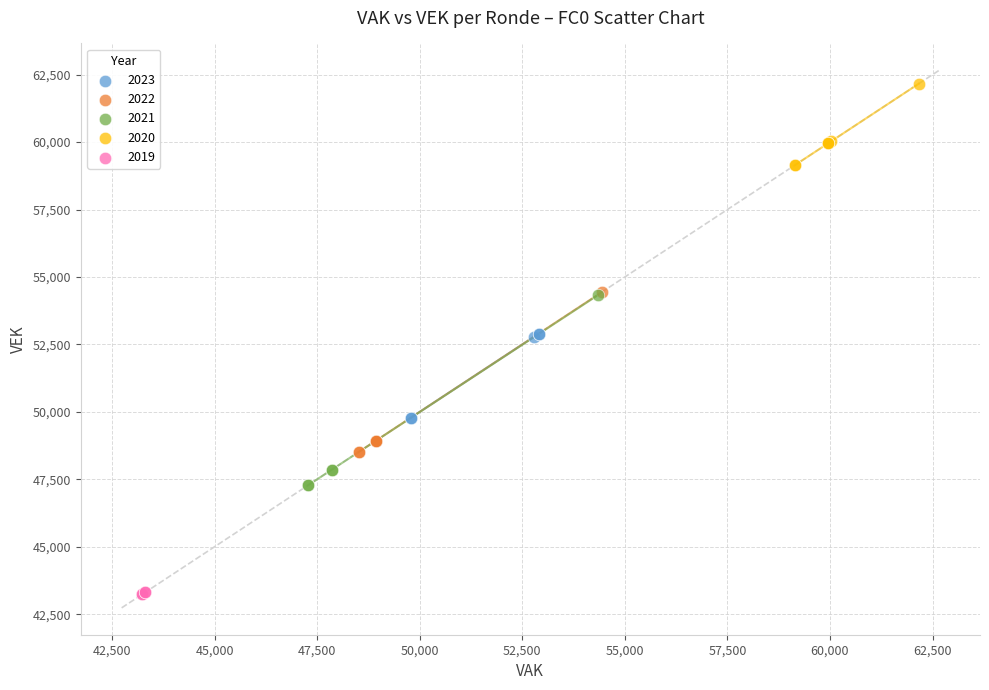

Which series reaches the minimum Y coordinate?

2019